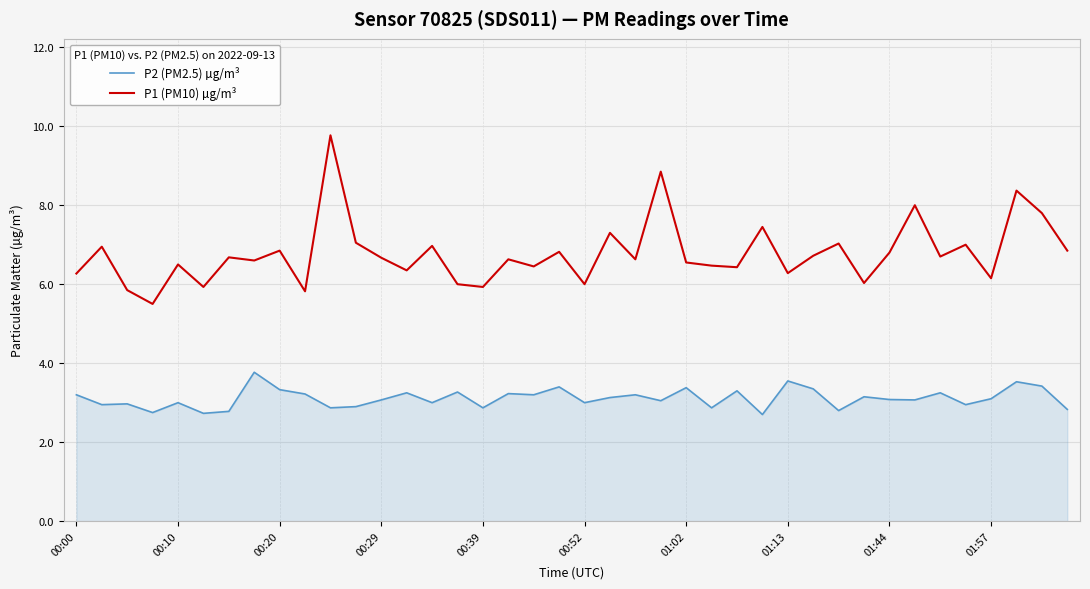

True or false: P2 (PM2.5) µg/m³ and P1 (PM10) µg/m³ intersect in this chart.

False